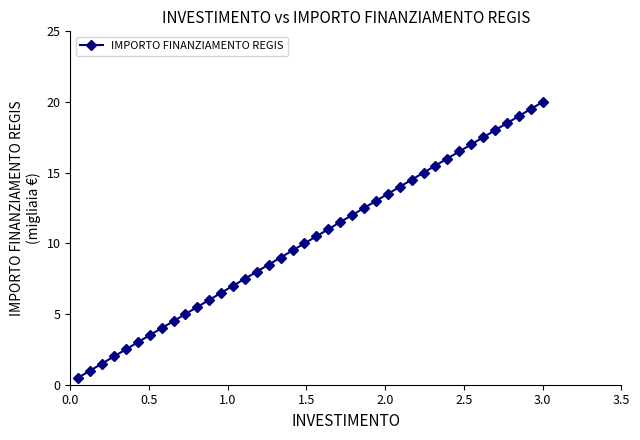

What is the difference between the maximum and minimum values?

19.5